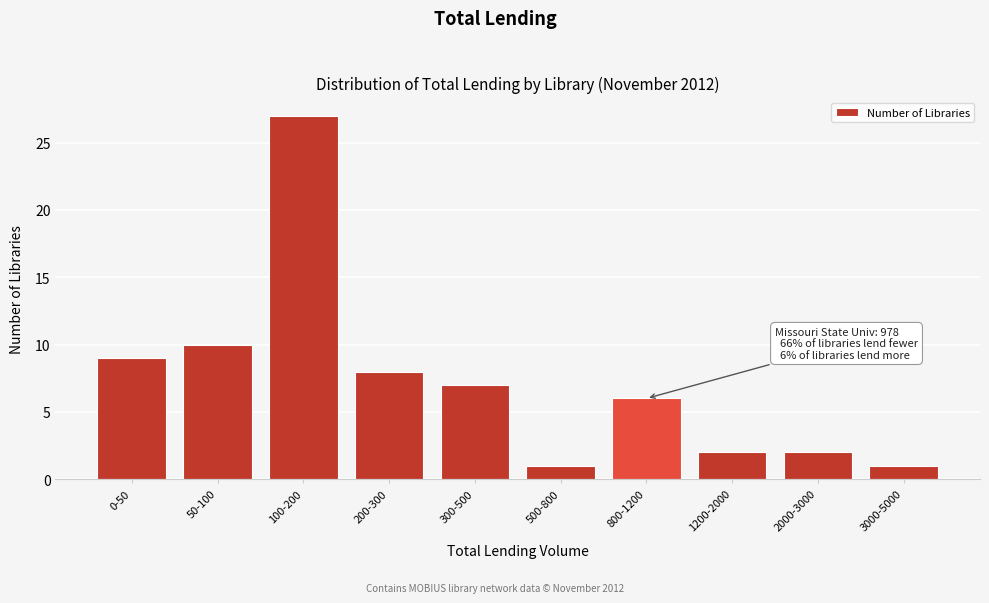

Reading right to left, extract all data points from this chart.

1	2	2	6	1	7	8	27	10	9